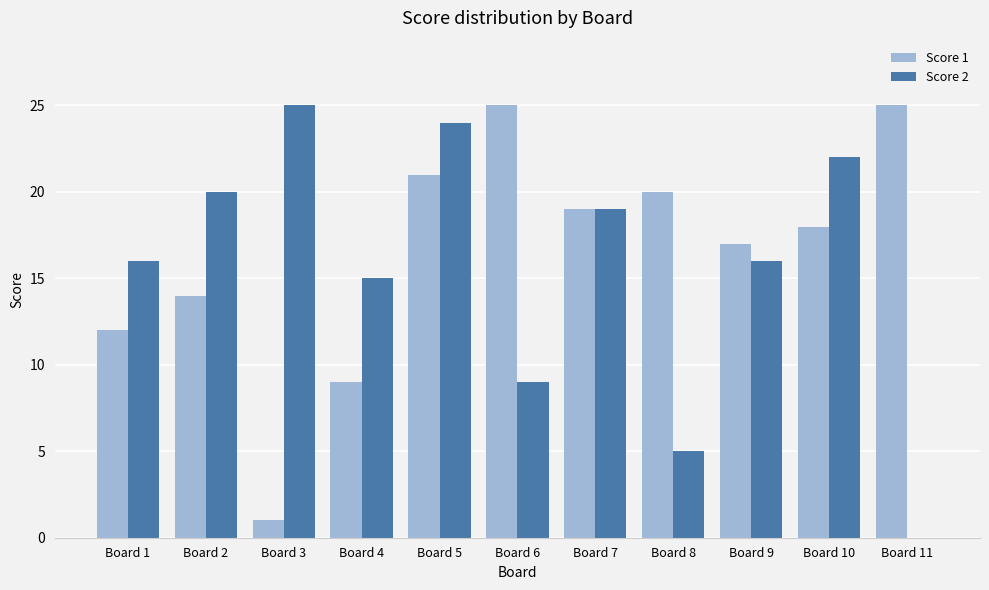

What is the sum of all Score 2 values?

171